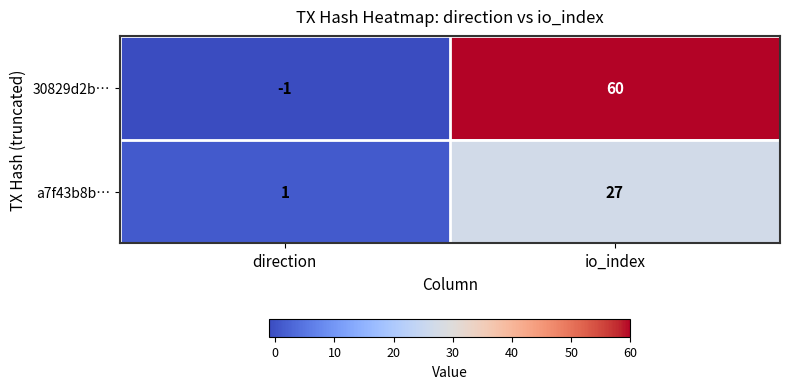

The 30829d2b… series shows -1 at direction. True or false?

True